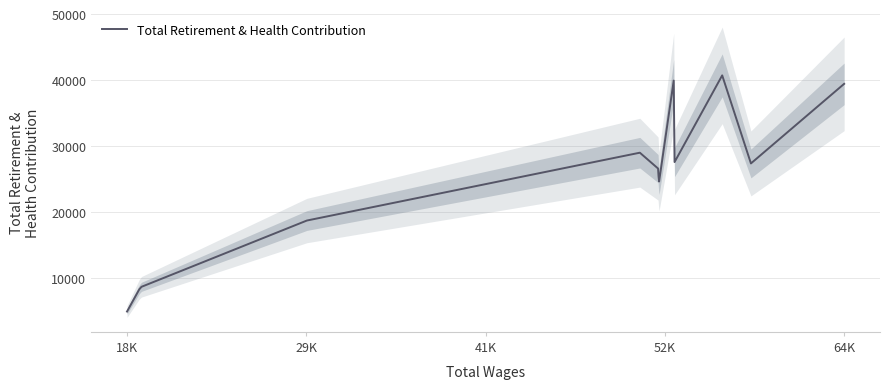

What is the lowest value of the Total Retirement & Health Contribution series?

4903